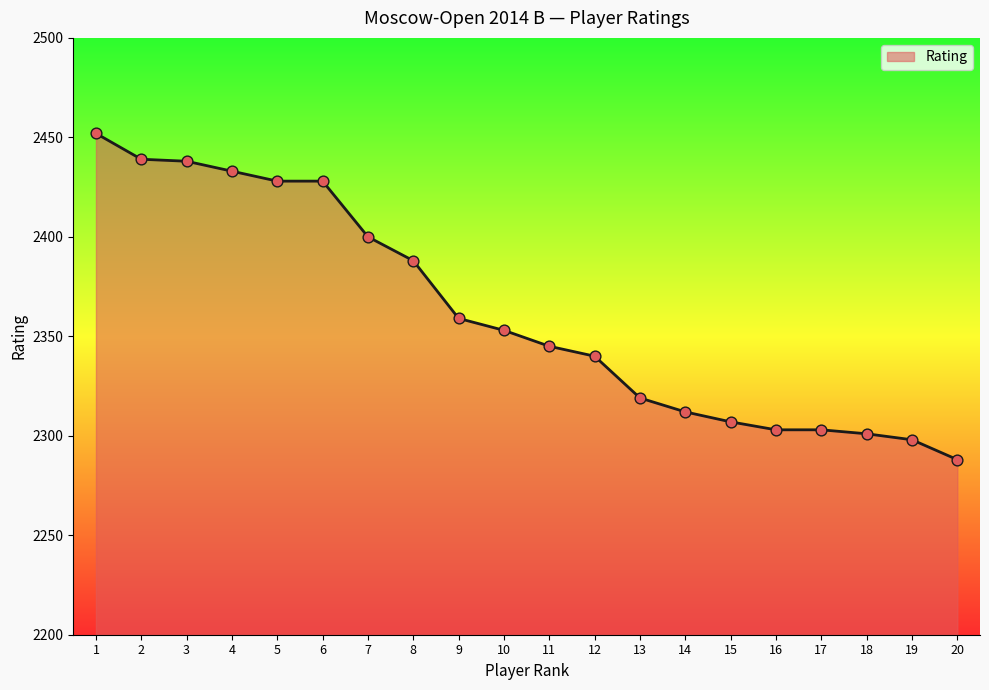

What is the ratio of the value at 10 to the value at 13?

1.0